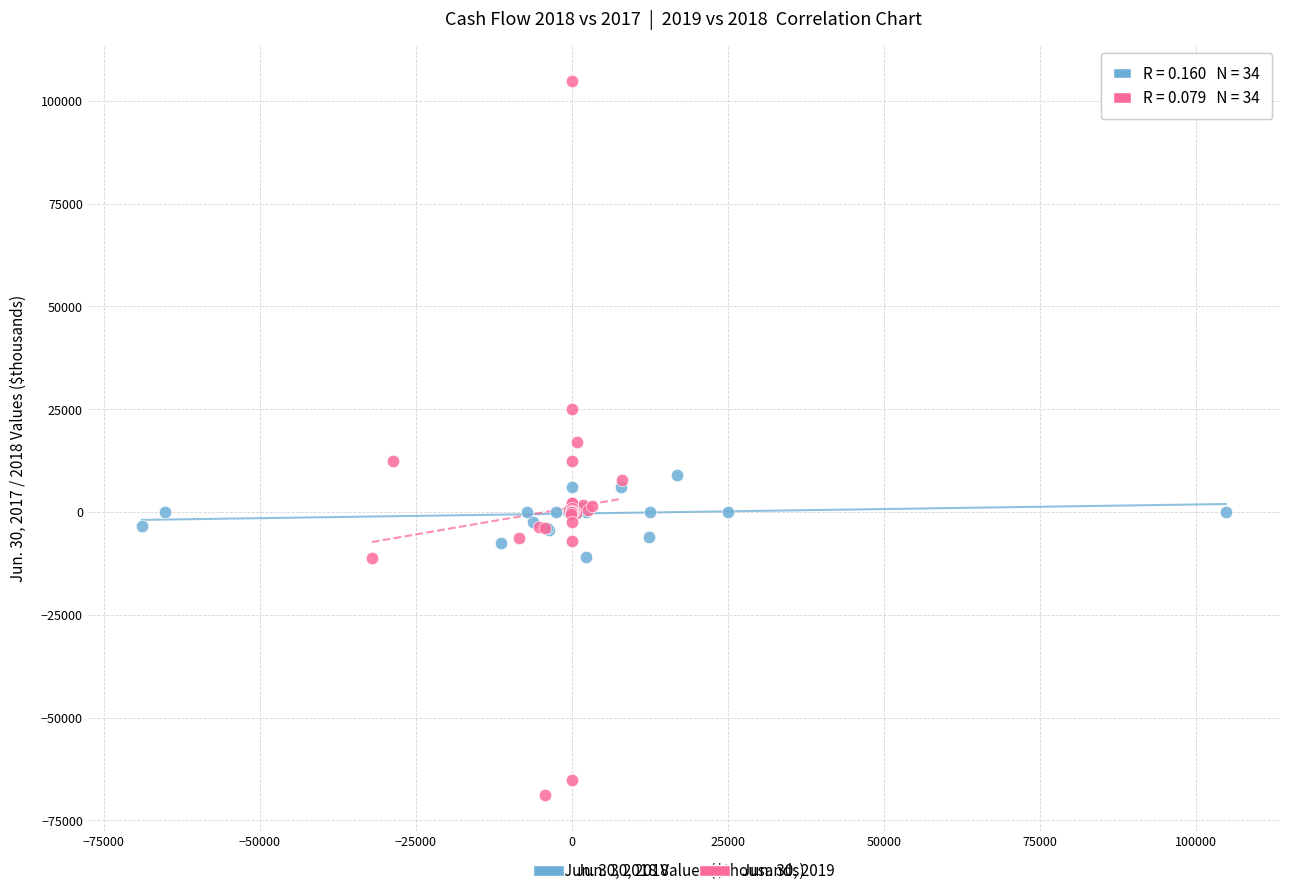

Which series contains the lowest Y value?

Jun. 30, 2019